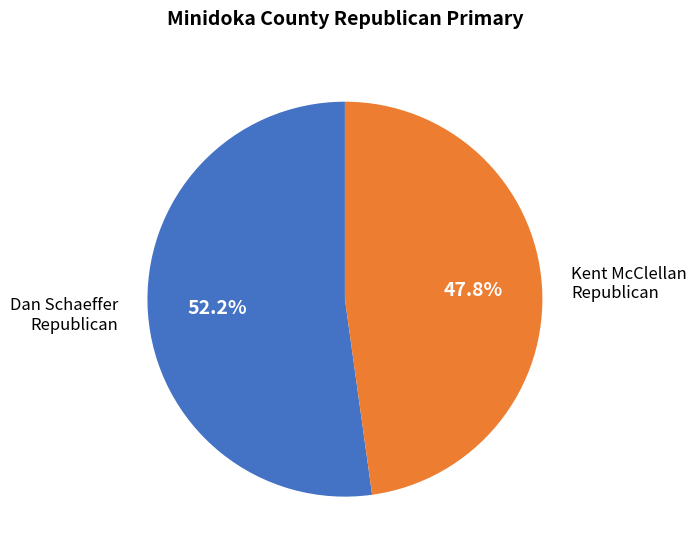

Does any single category account for the majority?

Yes